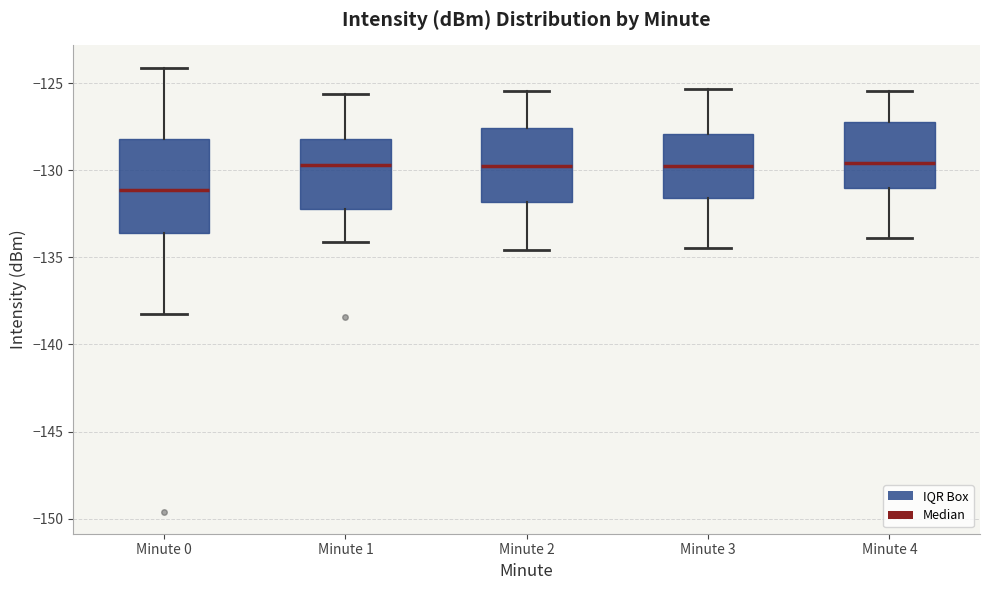

Comparing the boxes themselves (not the whiskers), which one is the tallest?

Minute 0